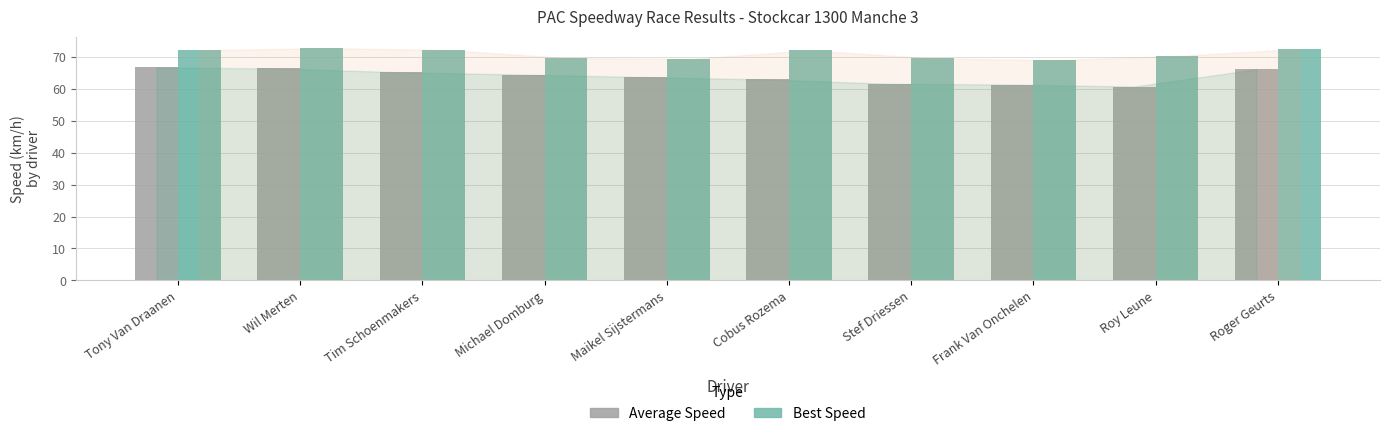

What is the total value across all series at Roger Geurts?

138.7